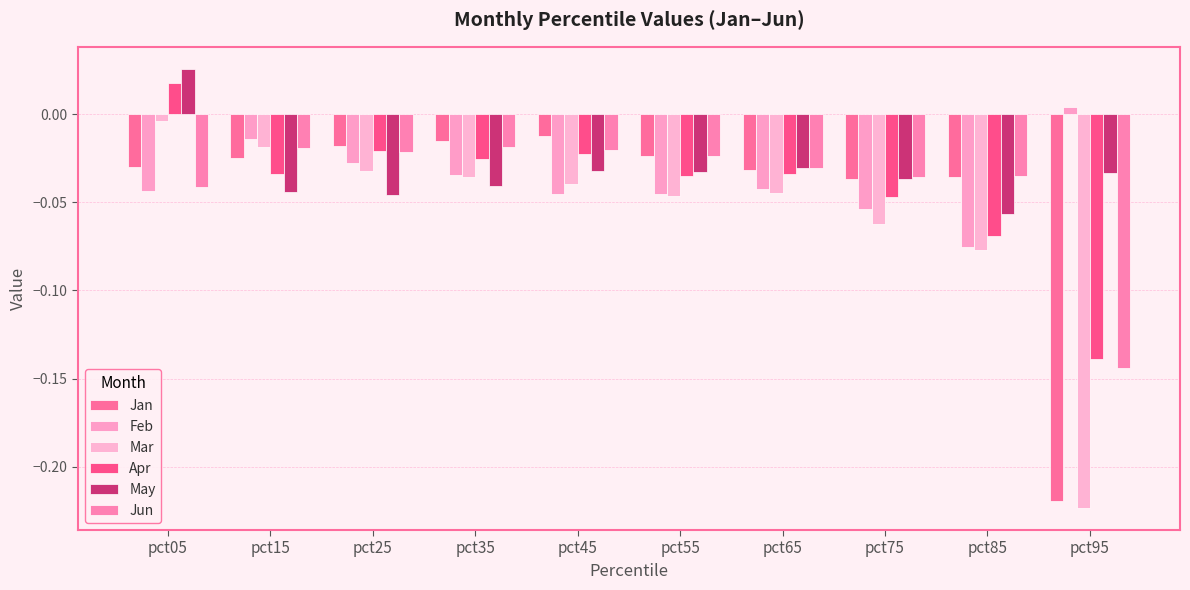

Which series has the widest spread of values?

Mar